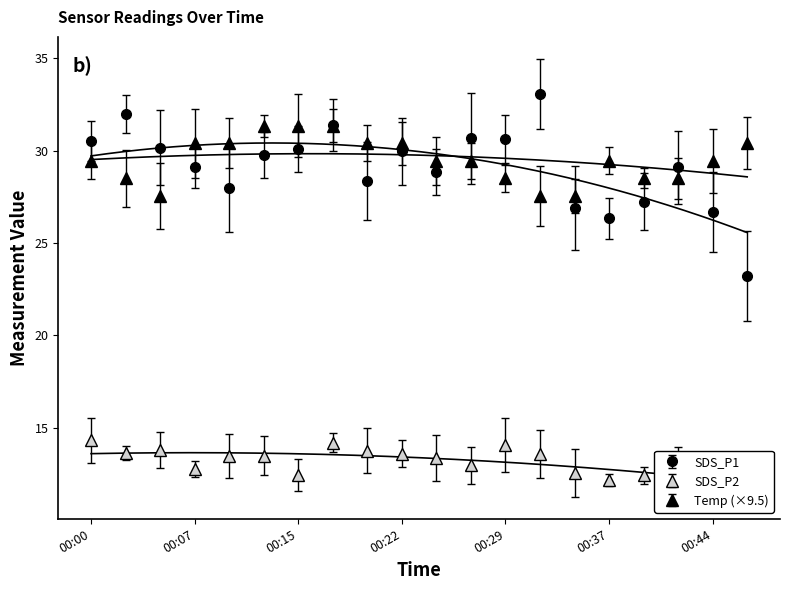

The SDS_P2 series shows 13.6 at 00:22. True or false?

True